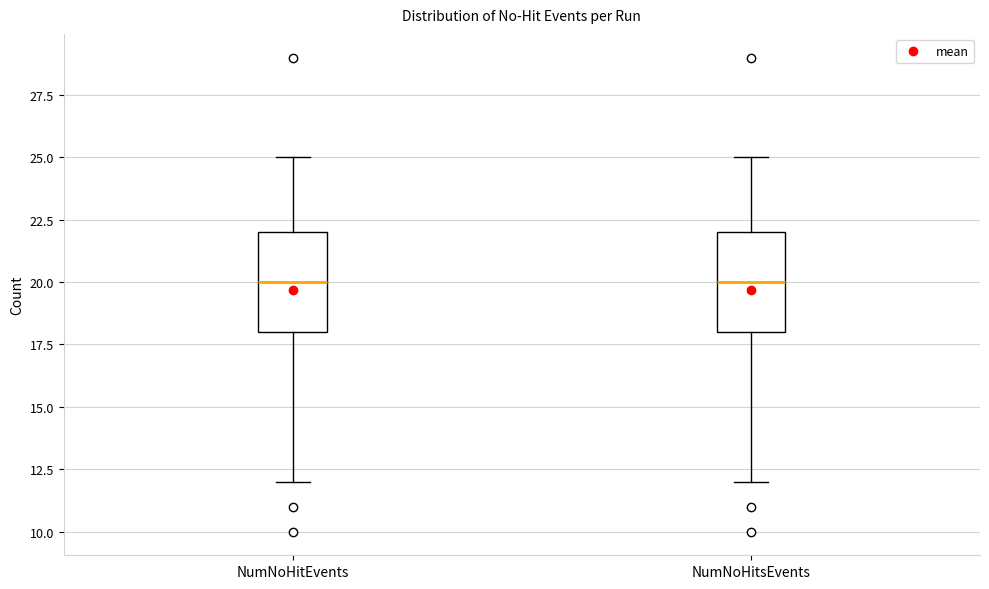

Reading left to right, transcribe this box plot: for each box, give where its median line is, the range the box spans, and where its two whiskers end, as read against the y-axis. The values are not printed on the chart, so give them approximately, as read against the axis.

NumNoHitEvents: median 20, box 18 to 22, whiskers 12 to 25
NumNoHitsEvents: median 20, box 18 to 22, whiskers 12 to 25